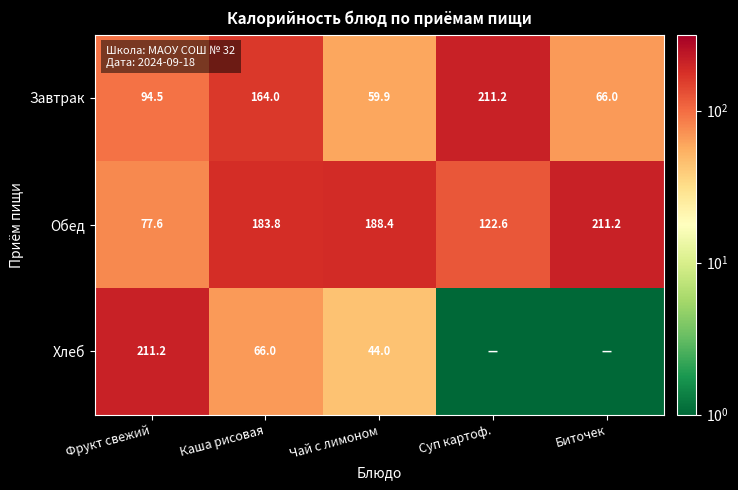

Is the value of Хлеб at Чай с лимоном greater than the value of Обед at Каша рисовая?

No